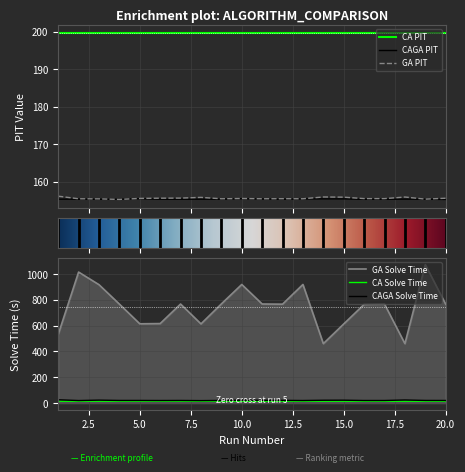

Where is the first local minimum for GA_PIT?

4